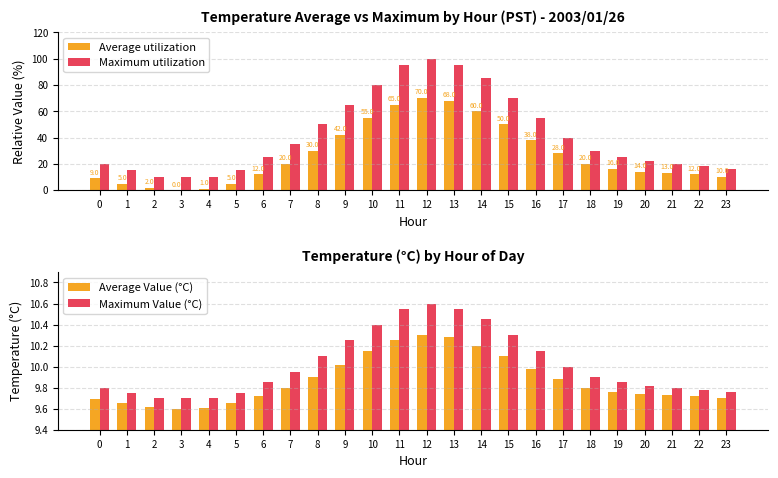

What is the difference between the Average utilization values at 5 and 2?

3.0